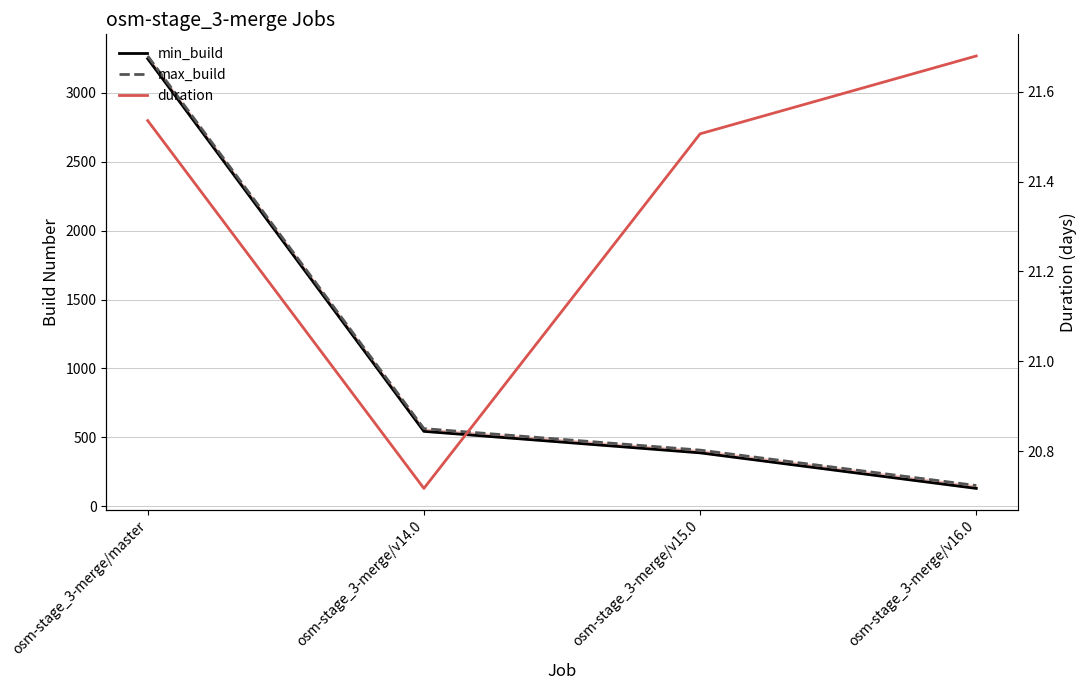

Reading left to right, extract all data points from this chart.

min_build: 3248.0	543.0	387.0	129.0
max_build: 3268.0	563.0	407.0	150.0
duration: 21.5	20.7	21.5	21.7